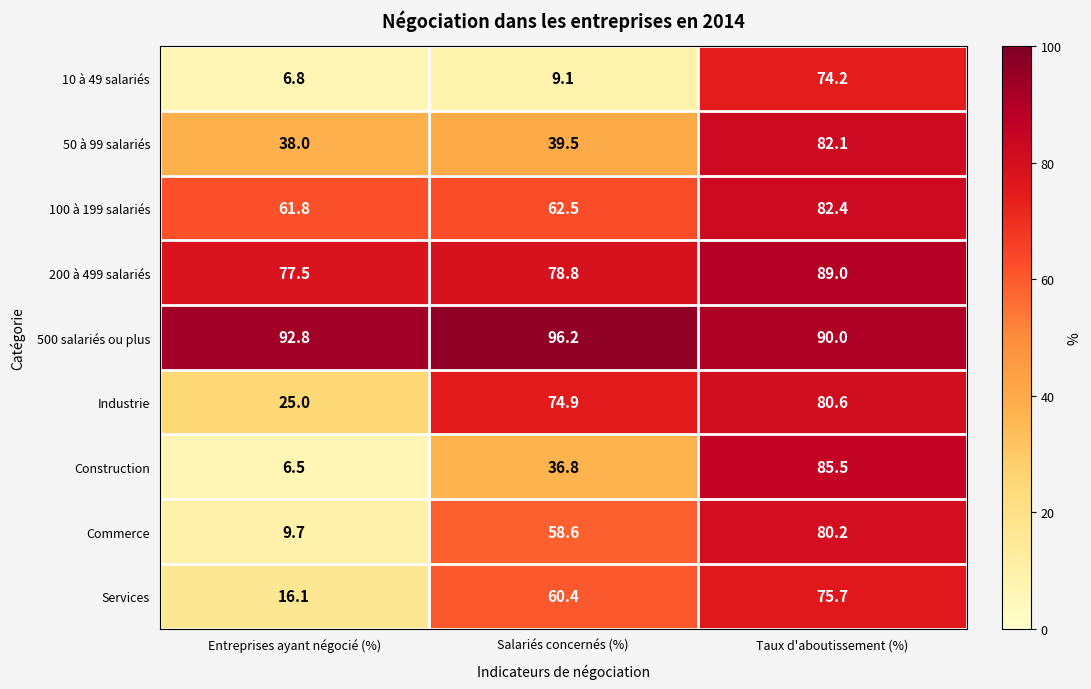

Which series has the largest range (max minus min)?

Construction